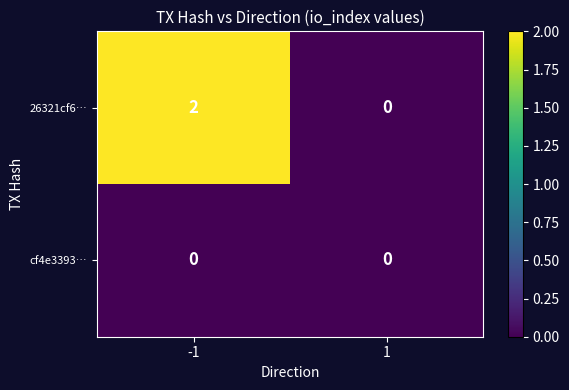

Rank the series by their maximum value, from lowest to highest.

cf4e3393…, 26321cf6…